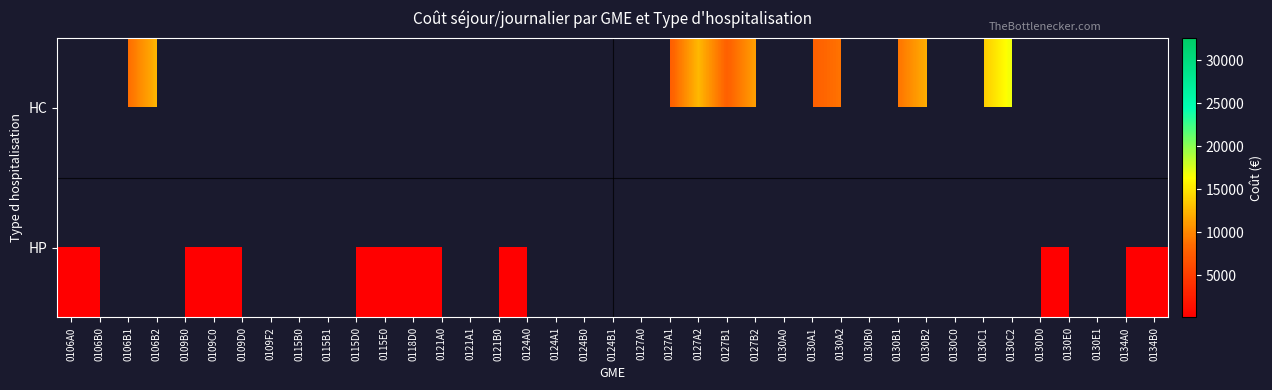

Which series has the widest spread of values?

HP